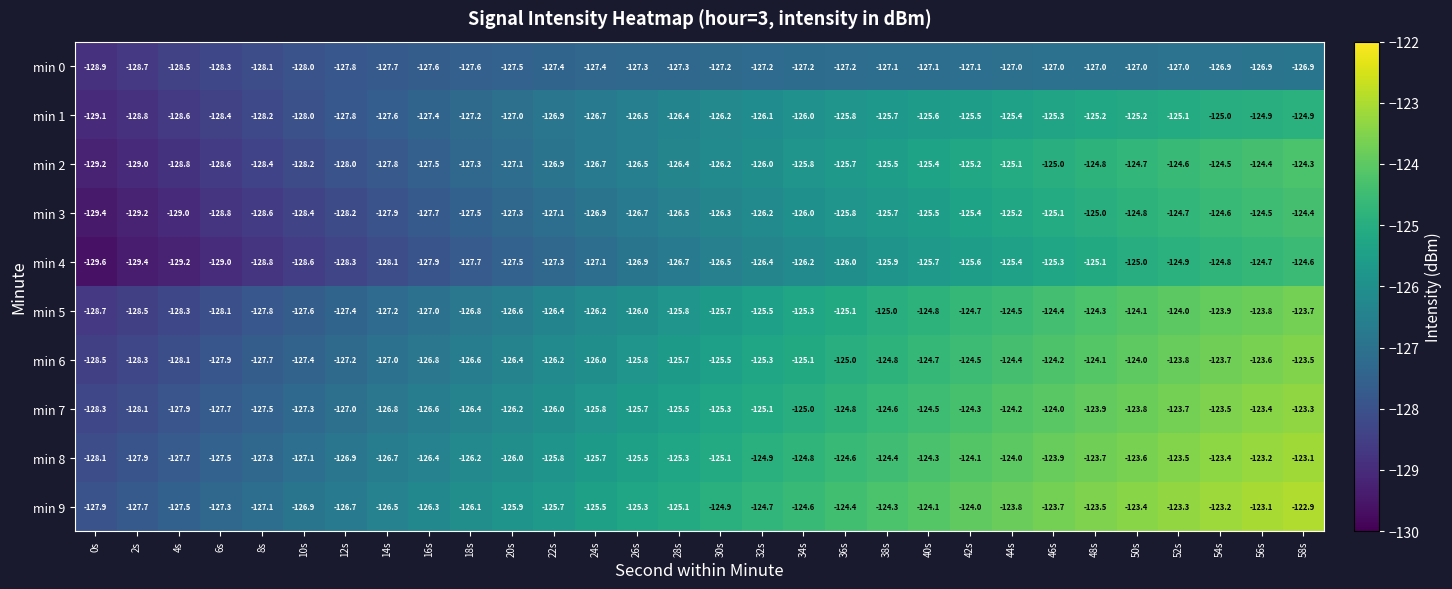

What is the average value of the min 8 series?

-125.4